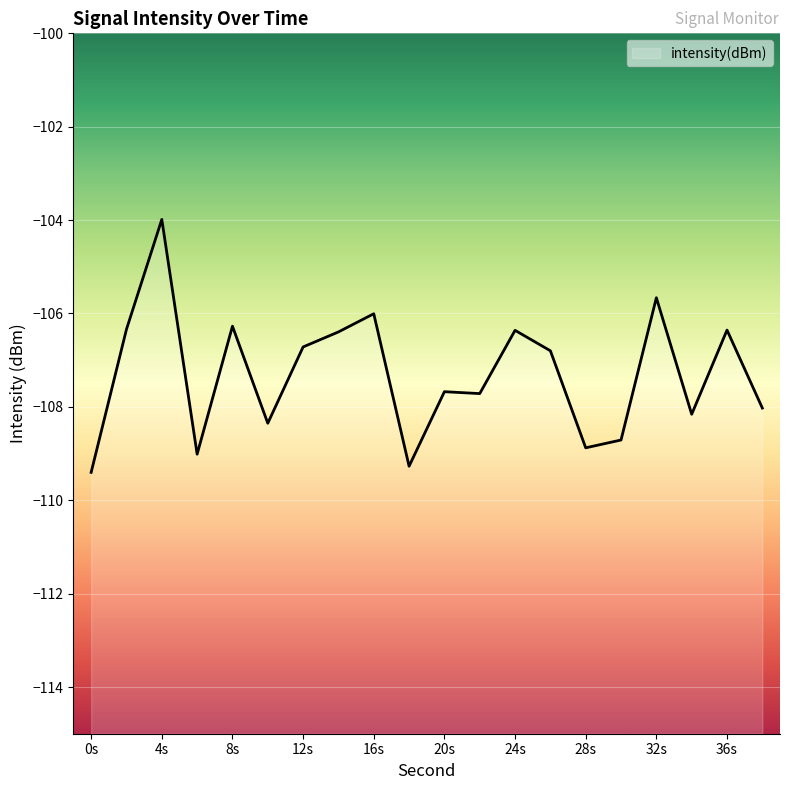

How many series are shown in this chart?

1